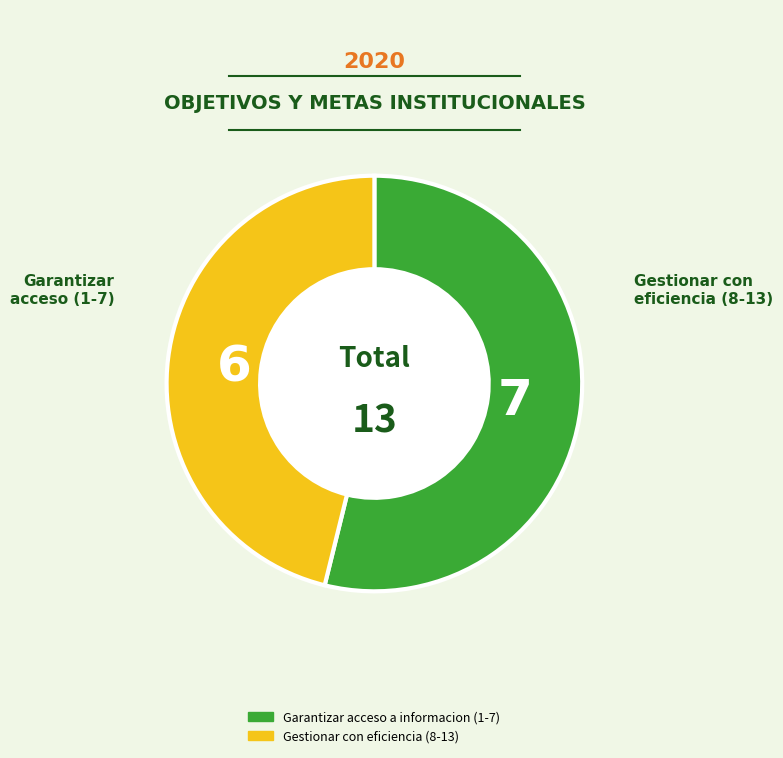

Is there a majority slice in this chart?

Yes